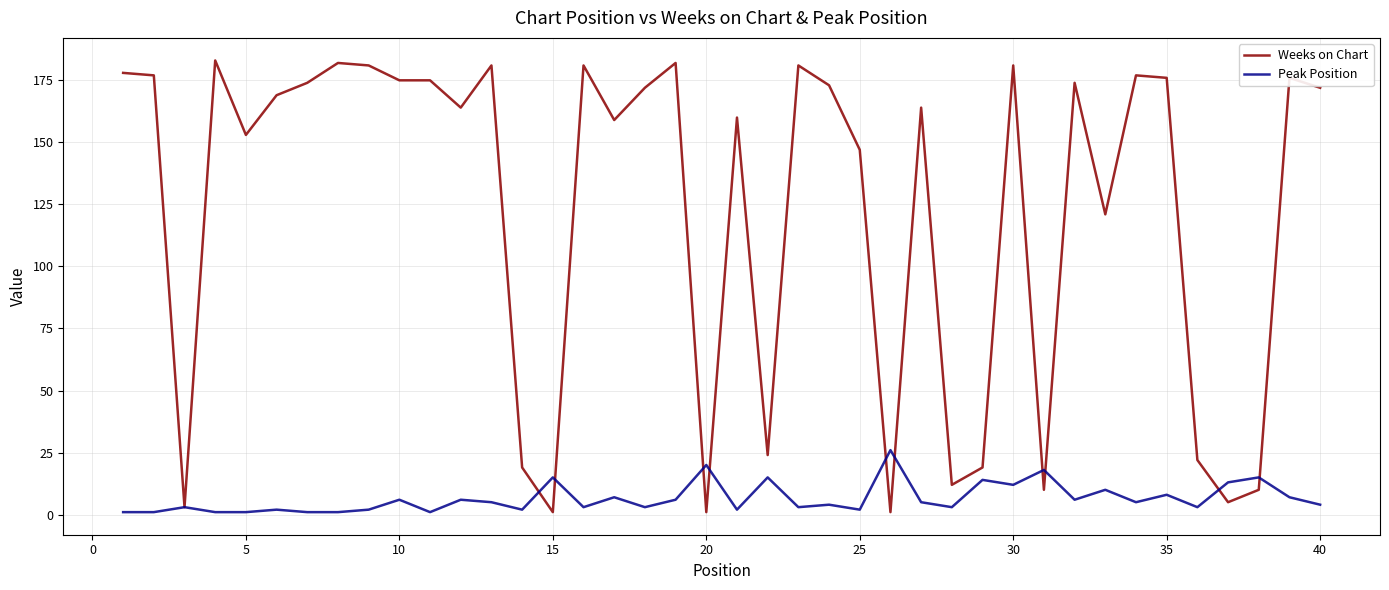

Does the chart display data point markers on the line(s)?

No